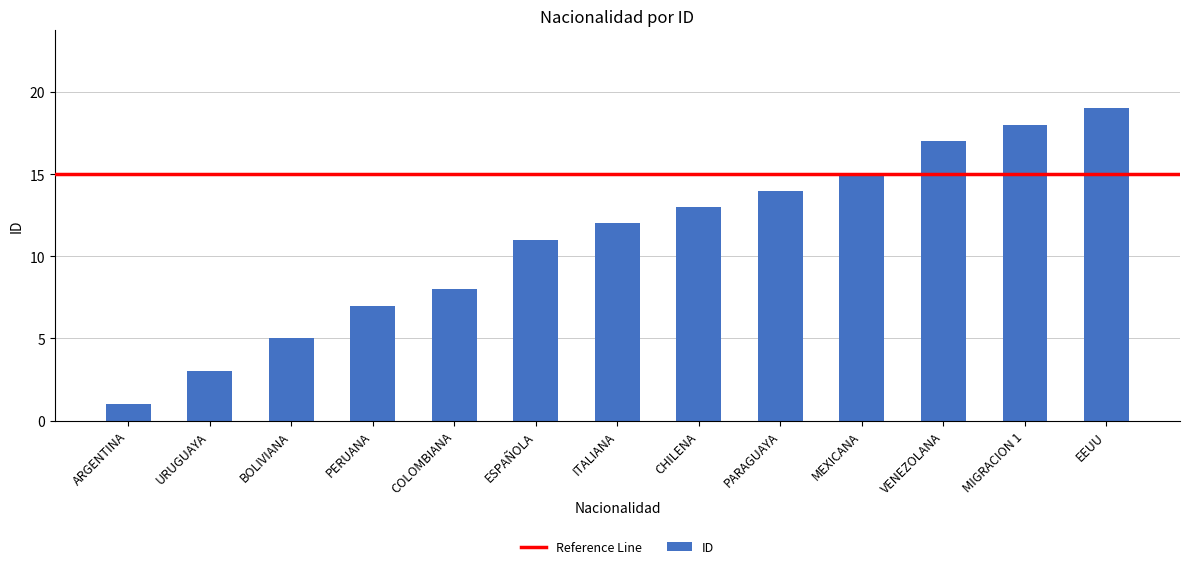

Rank the categories by value from lowest to highest.

ARGENTINA, URUGUAYA, BOLIVIANA, PERUANA, COLOMBIANA, ESPAÑOLA, ITALIANA, CHILENA, PARAGUAYA, MEXICANA, VENEZOLANA, MIGRACION 1, EEUU